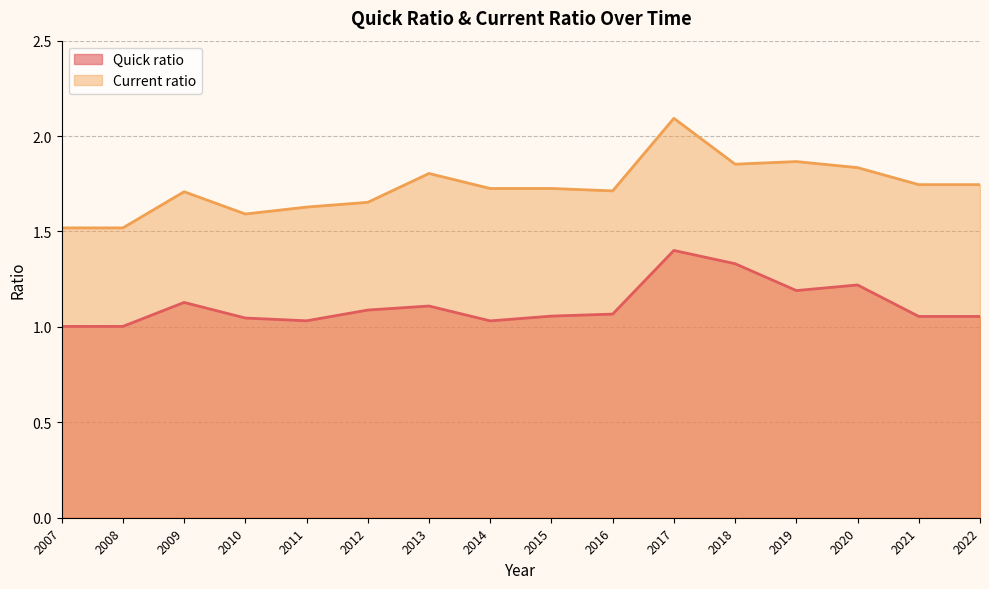

True or false: Current ratio and Quick ratio intersect in this chart.

False